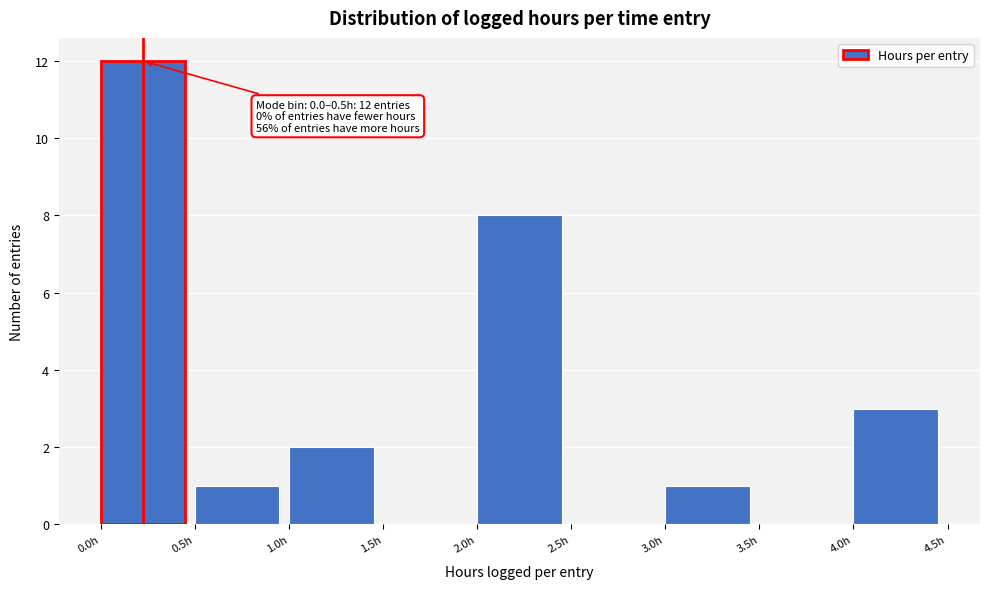

Which range on the x-axis has the tallest bar?

0.0 to 0.5